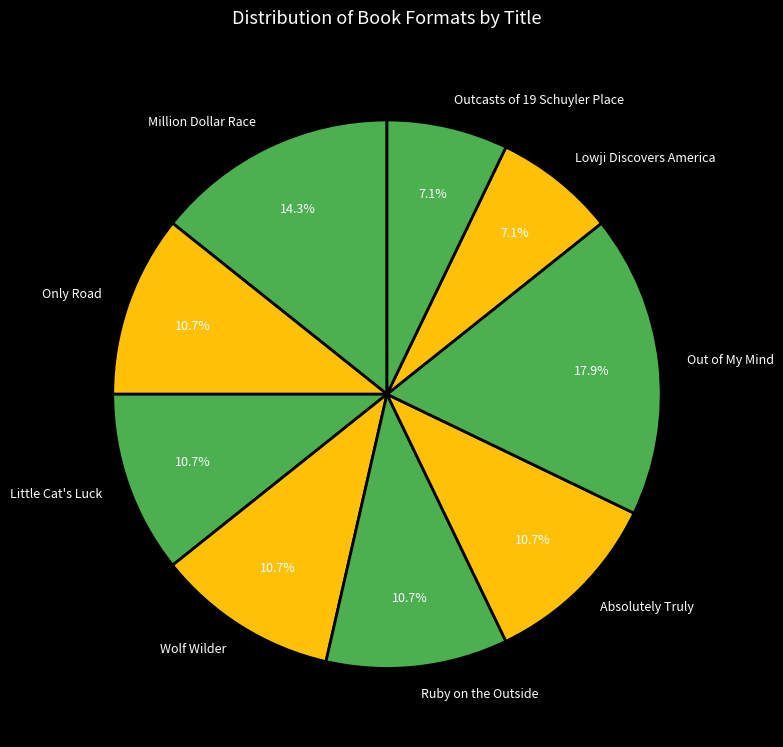

What is the largest slice in the pie chart?

Out of My Mind